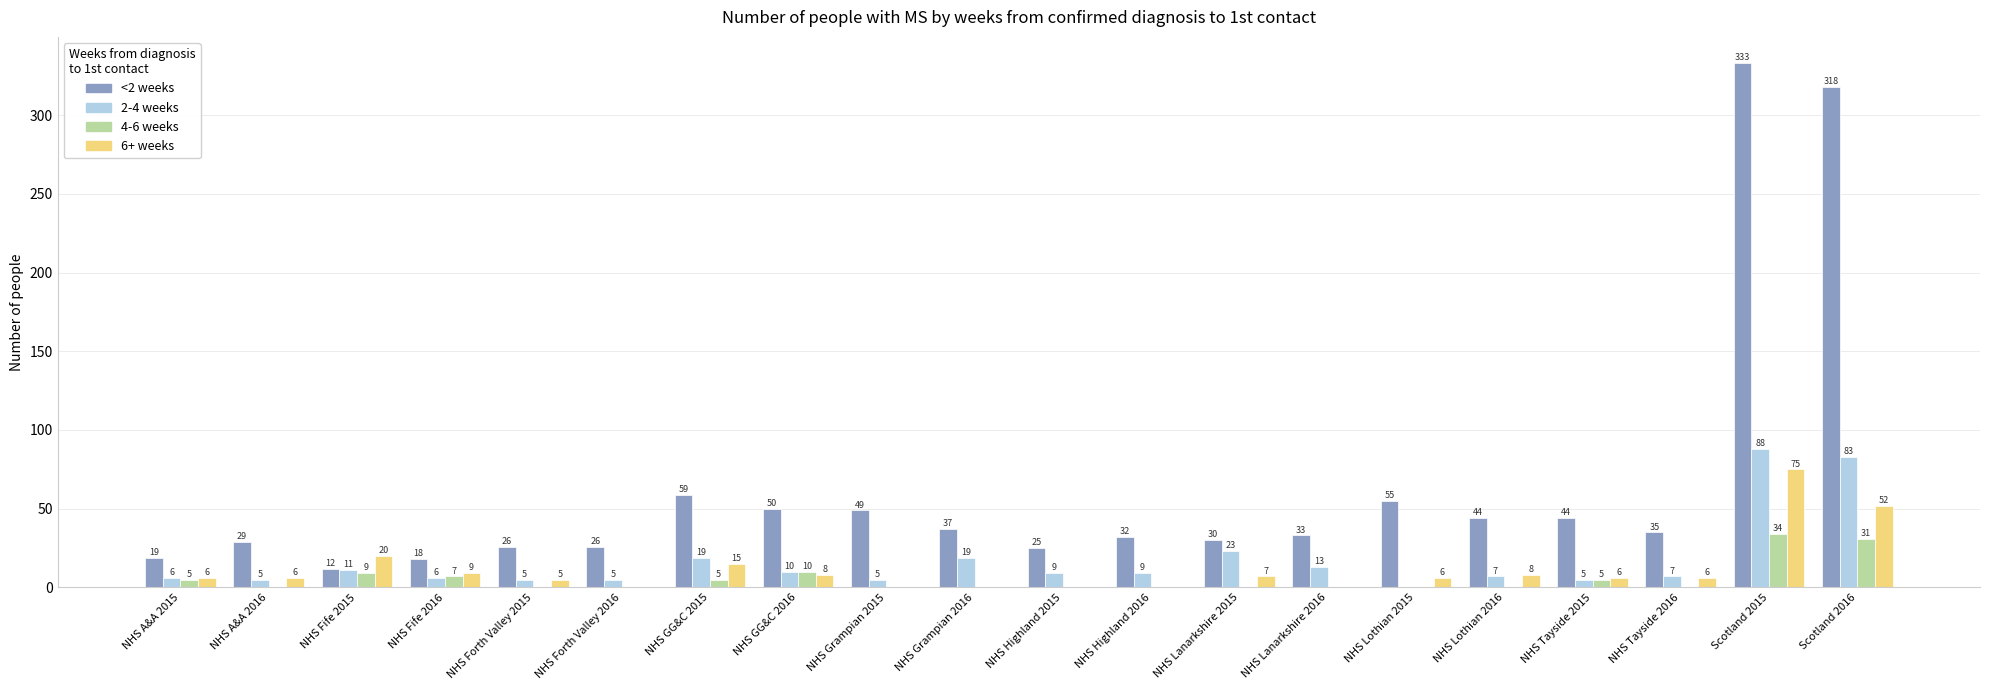

Is the value of 6+ weeks at NHS GG&C 2015 greater than the value of <2 weeks at NHS Lothian 2016?

No